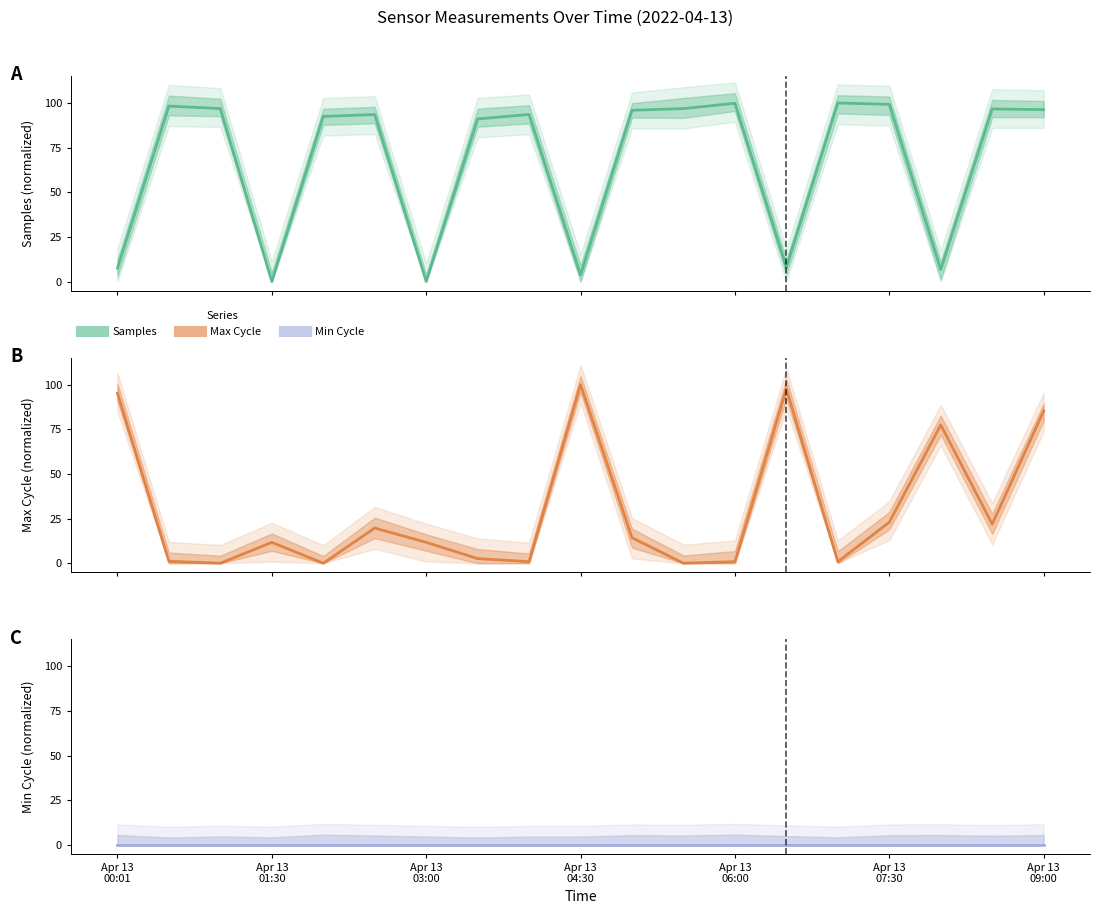

Which series has the largest total across all categories?

Samples